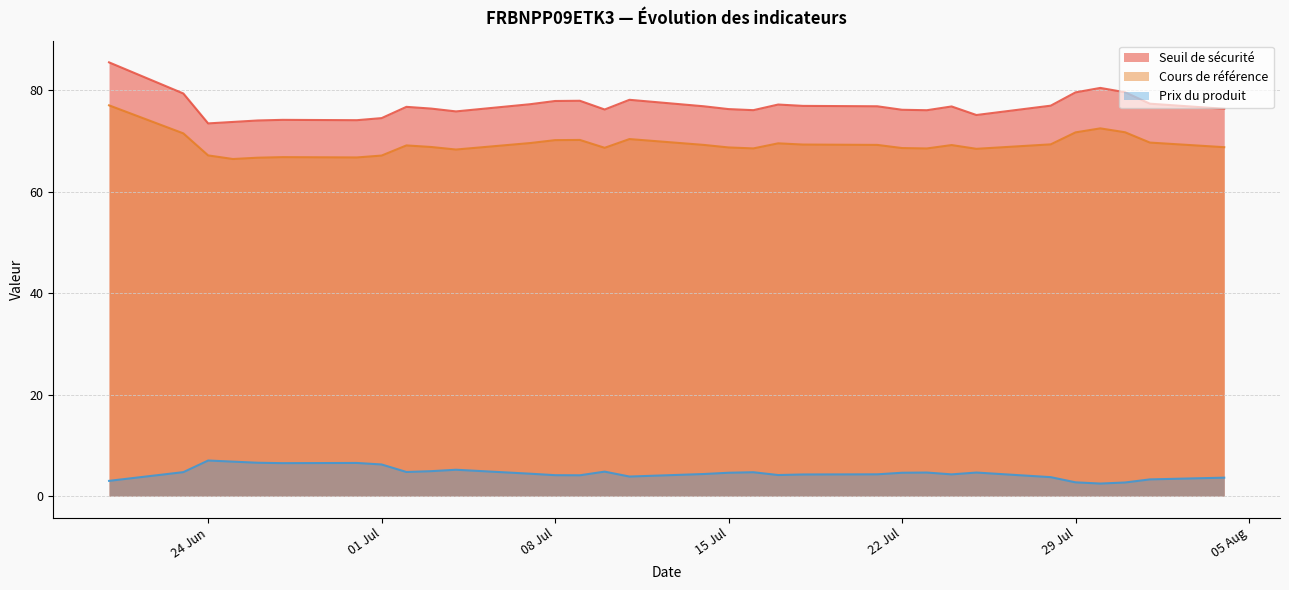

True or false: Cours de référence and Seuil de sécurité intersect in this chart.

False